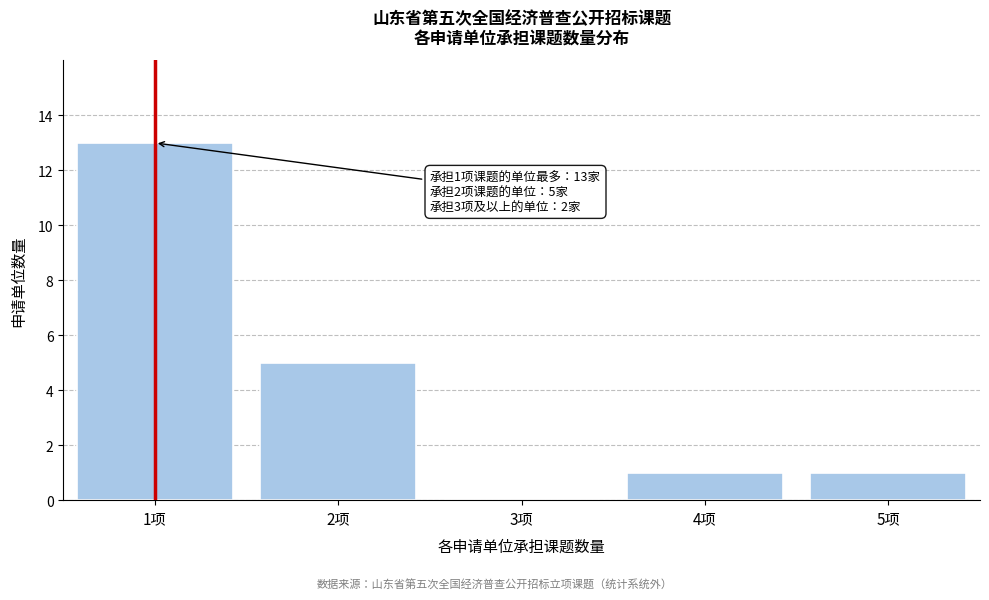

Reading left to right, transcribe all the data shown in this chart.

1项=13	2项=5	3项=0	4项=1	5项=1